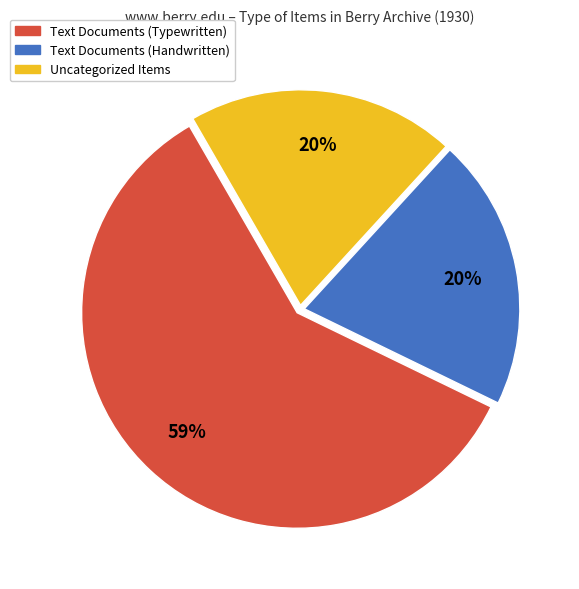

The Text Documents (Handwritten) slice represents 12% of the pie. True or false?

False